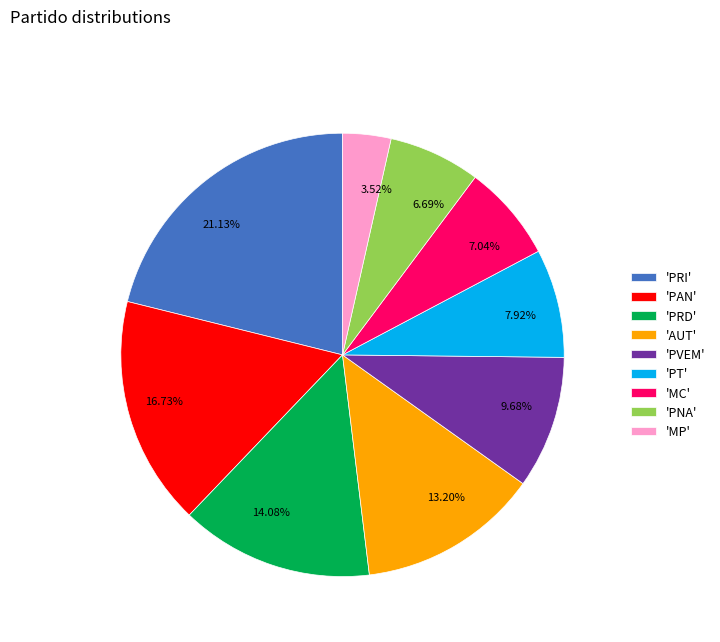

Do 6.69% and 7.92% together represent more than half of the pie?

No